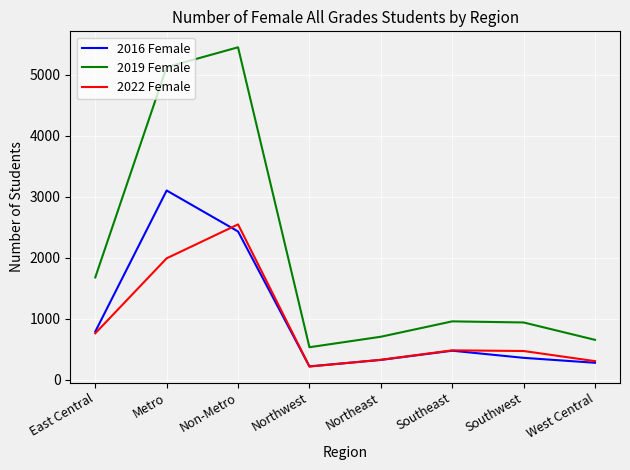

True or false: 2019 Female and 2022 Female cross at least once.

False